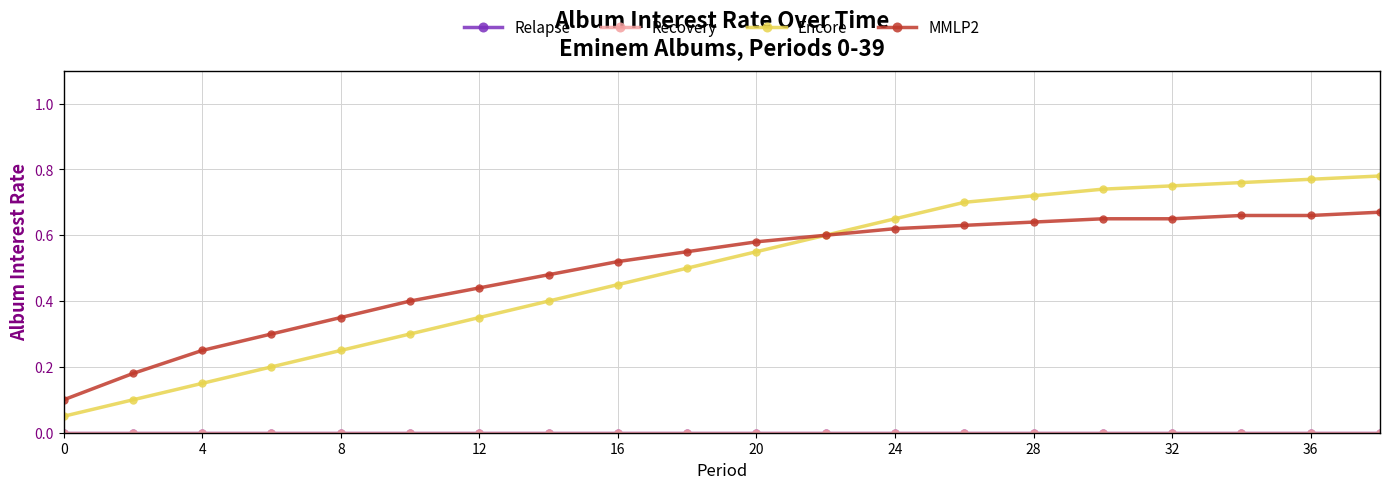

True or false: Relapse has more than 0 points higher than both neighbors.

False